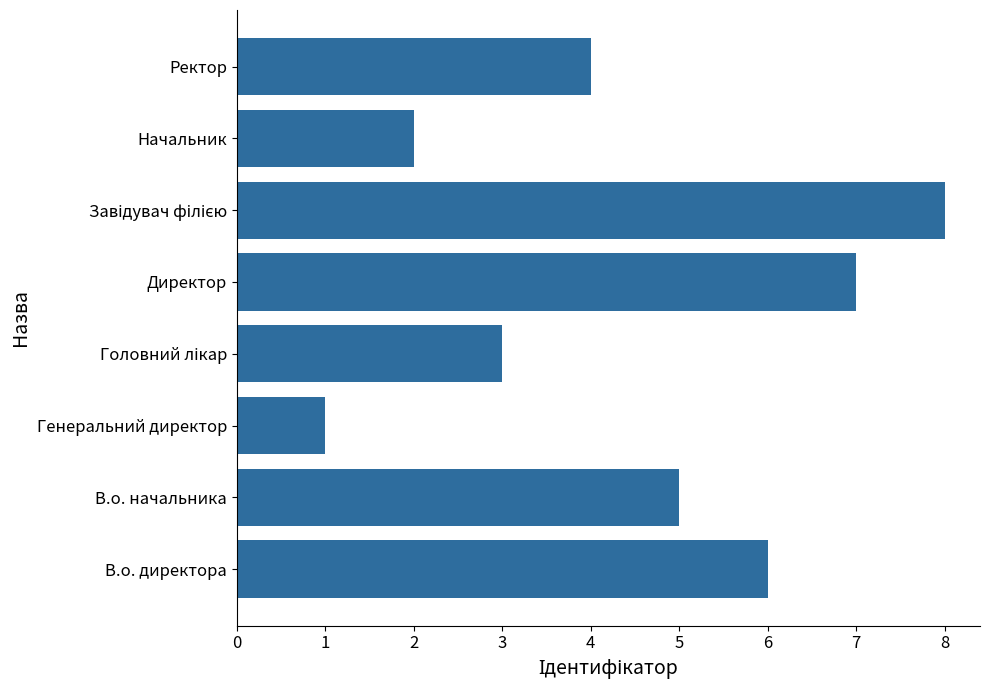

What is the sum of all values?

36